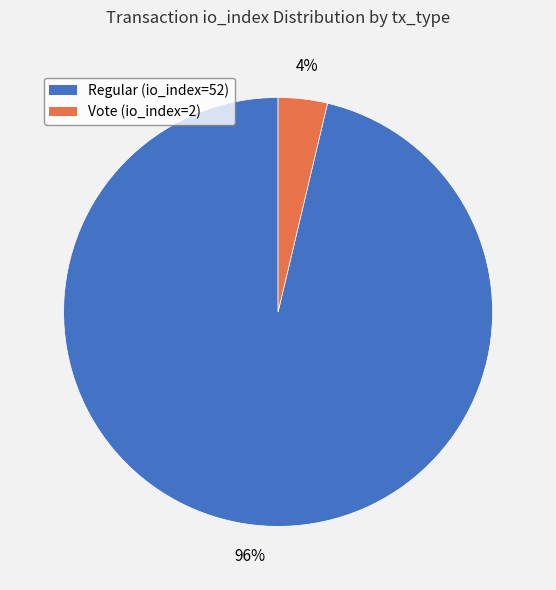

Is it true that Vote (io_index=2) is 4% of the pie?

True